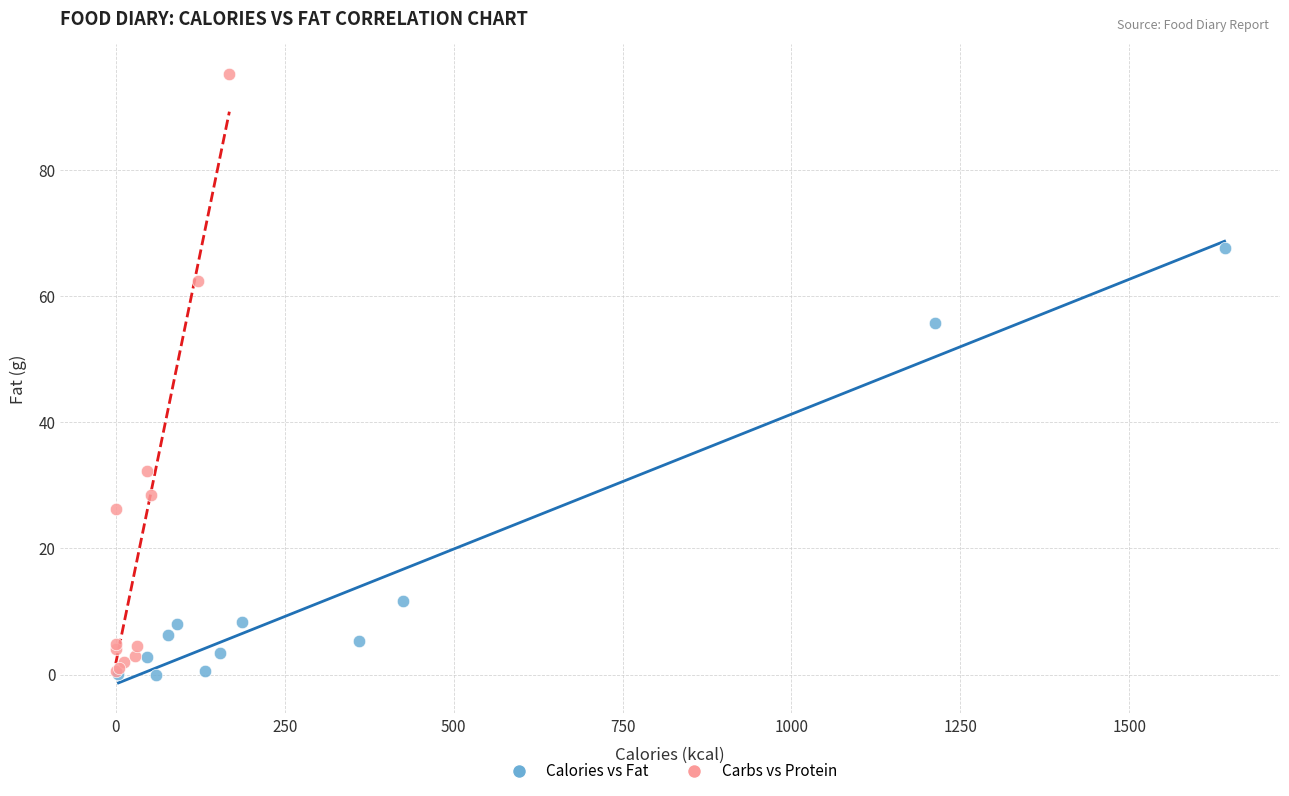

Which series reaches the maximum Y coordinate?

Carbs vs Protein